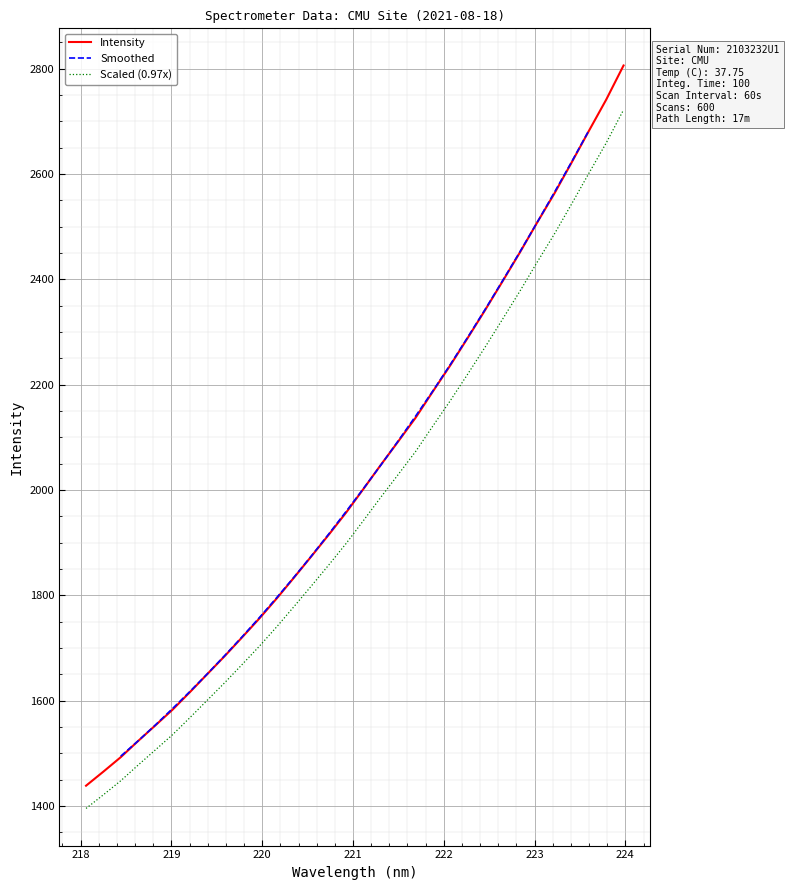

How many values exceed 2002?

16